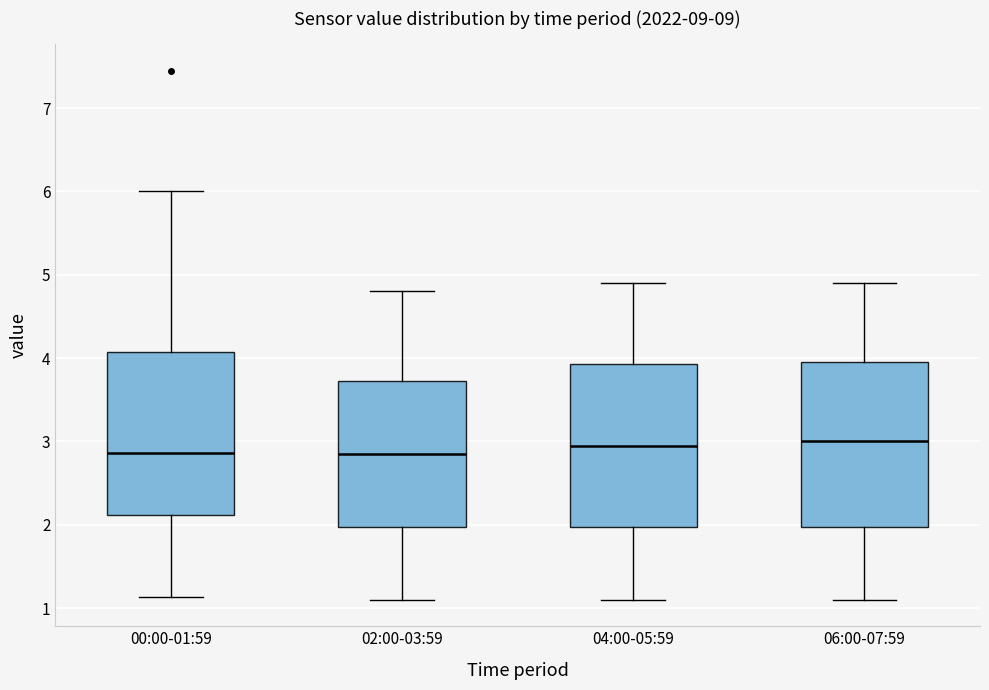

Where does the lower whisker of the box for 02:00-03:59 end on the y-axis? The values are not printed on the chart, so give them approximately, as read against the axis.

1.1